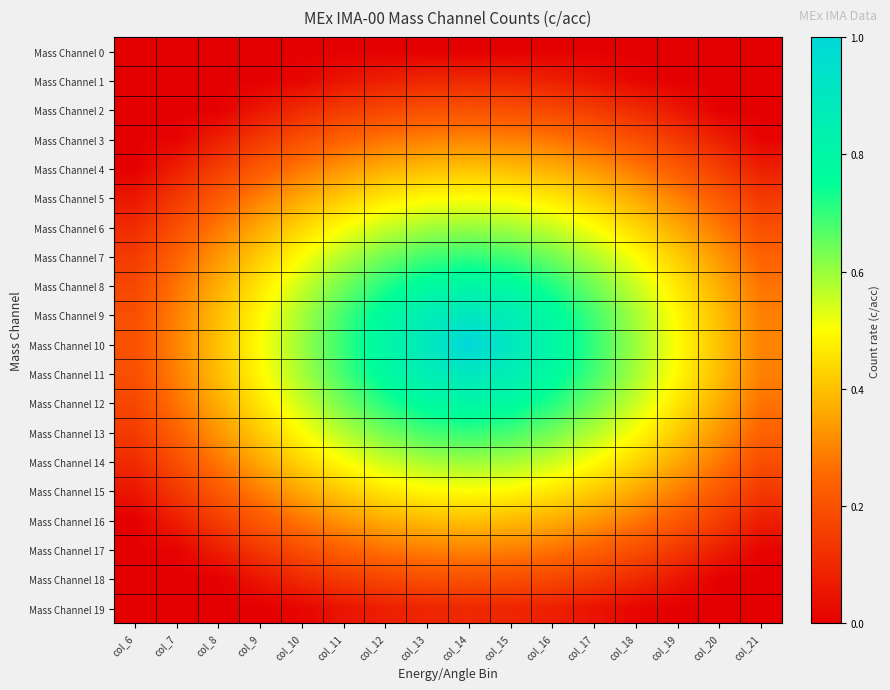

At which category does the chart reach its peak across all series?

col_14